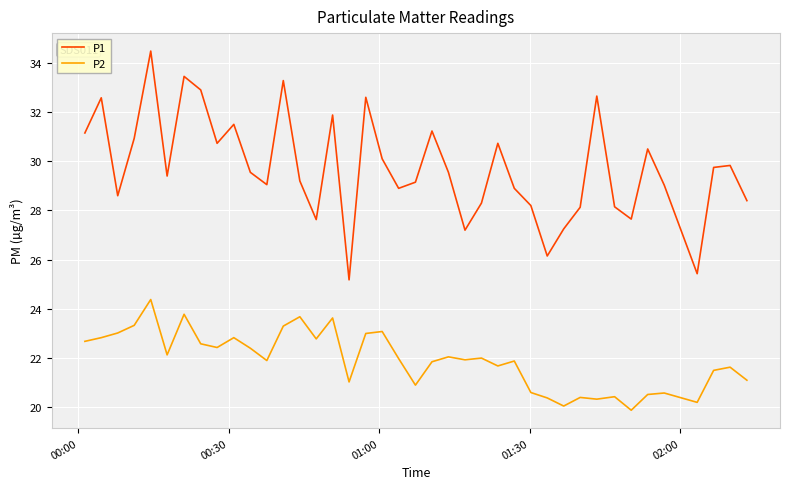

Which series has the largest total across all categories?

P1